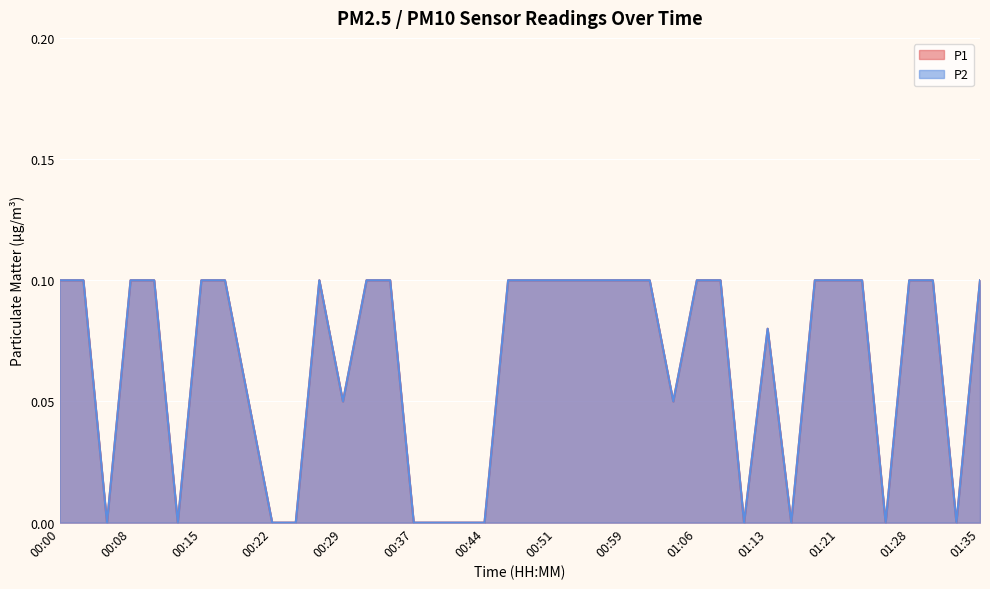

Reading left to right, what are all the values shown in this chart?

P1: 00:00=0.1	00:03=0.1	00:05=0.0	00:08=0.1	00:10=0.1	00:12=0.0	00:15=0.1	00:17=0.1	00:20=0.1	00:22=0.0	00:25=0.0	00:27=0.1	00:29=0.1	00:32=0.1	00:34=0.1	00:37=0.0	00:39=0.0	00:42=0.0	00:44=0.0	00:47=0.1	00:49=0.1	00:51=0.1	00:54=0.1	00:56=0.1	00:59=0.1	01:01=0.1	01:04=0.1	01:06=0.1	01:08=0.1	01:11=0.0	01:13=0.1	01:16=0.0	01:18=0.1	01:21=0.1	01:23=0.1	01:25=0.0	01:28=0.1	01:30=0.1	01:33=0.0	01:35=0.1
P2: 00:00=0.1	00:03=0.1	00:05=0.0	00:08=0.1	00:10=0.1	00:12=0.0	00:15=0.1	00:17=0.1	00:20=0.1	00:22=0.0	00:25=0.0	00:27=0.1	00:29=0.1	00:32=0.1	00:34=0.1	00:37=0.0	00:39=0.0	00:42=0.0	00:44=0.0	00:47=0.1	00:49=0.1	00:51=0.1	00:54=0.1	00:56=0.1	00:59=0.1	01:01=0.1	01:04=0.1	01:06=0.1	01:08=0.1	01:11=0.0	01:13=0.1	01:16=0.0	01:18=0.1	01:21=0.1	01:23=0.1	01:25=0.0	01:28=0.1	01:30=0.1	01:33=0.0	01:35=0.1